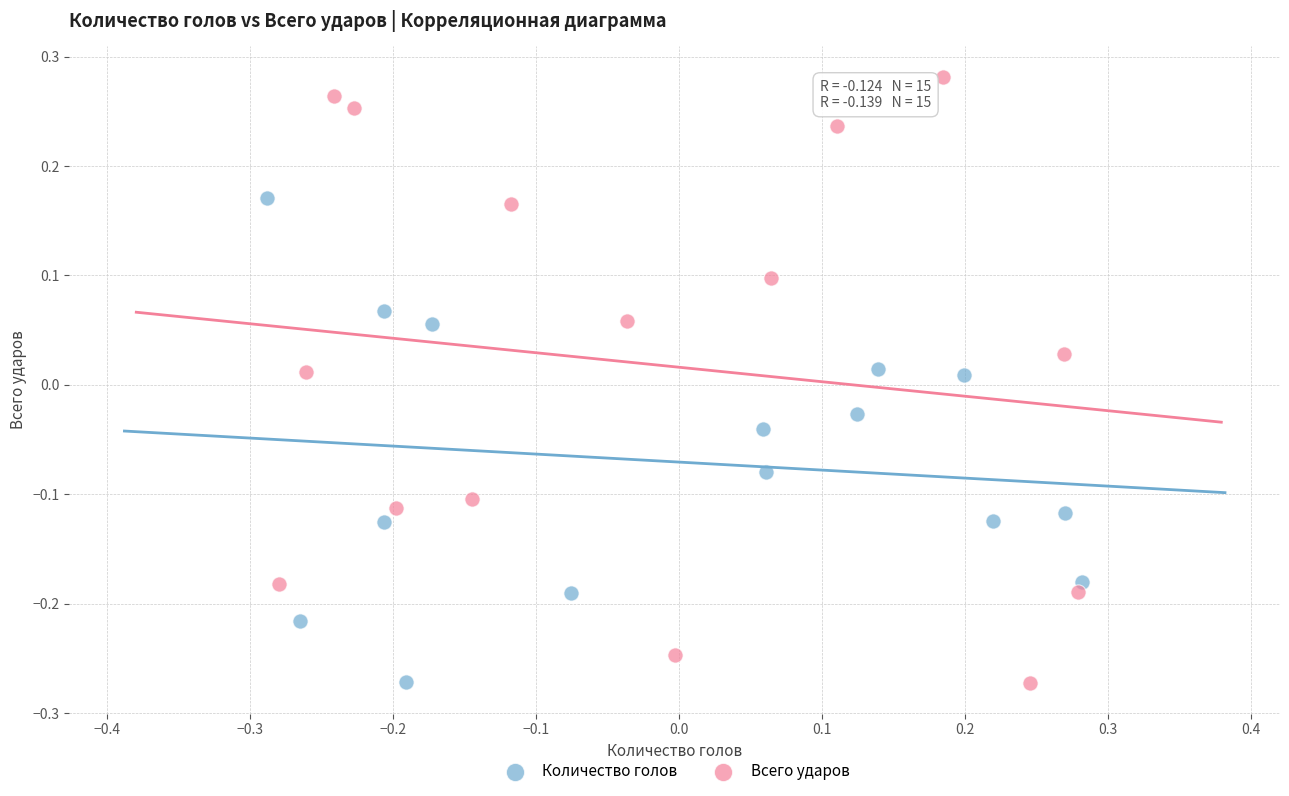

Which series has the widest spread of Y values?

Всего ударов